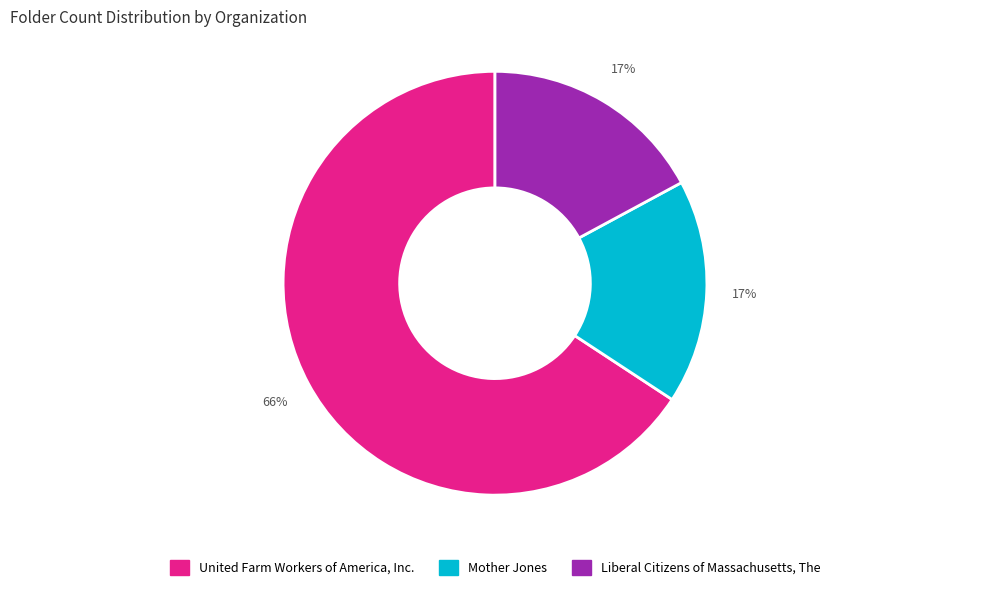

Is it true that United Farm Workers of America, Inc. is 57% of the pie?

False